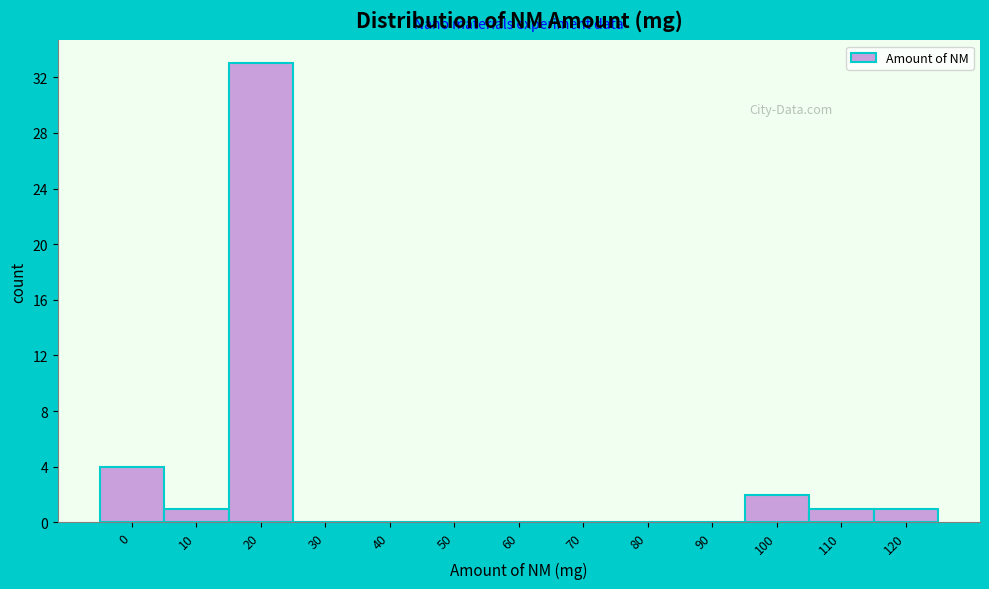

Reading left to right, extract all data points from this chart.

0=4	10=1	20=33	30=0	40=0	50=0	60=0	70=0	80=0	90=0	100=2	110=1	120=1